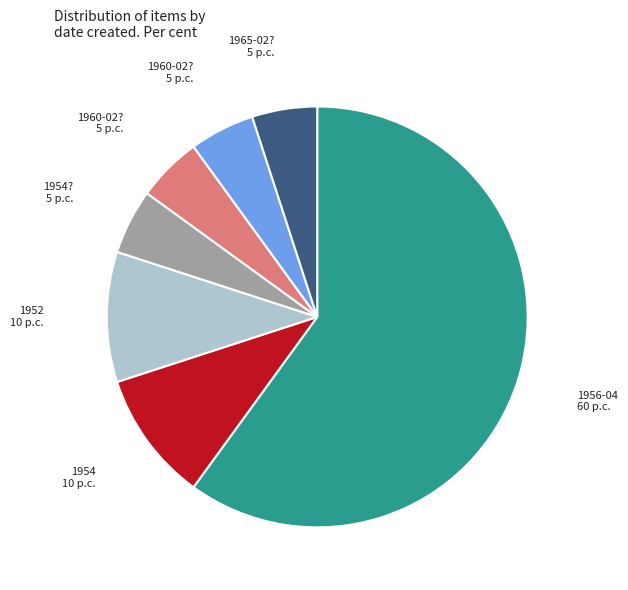

Does any single category account for the majority?

Yes